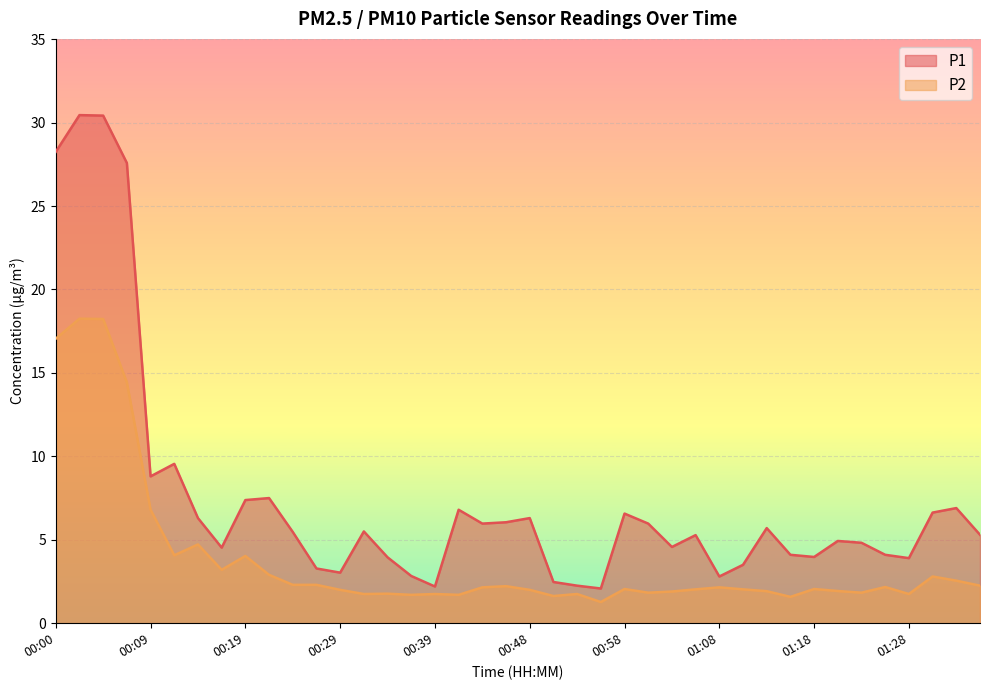

Count the number of categories in the chart.

40